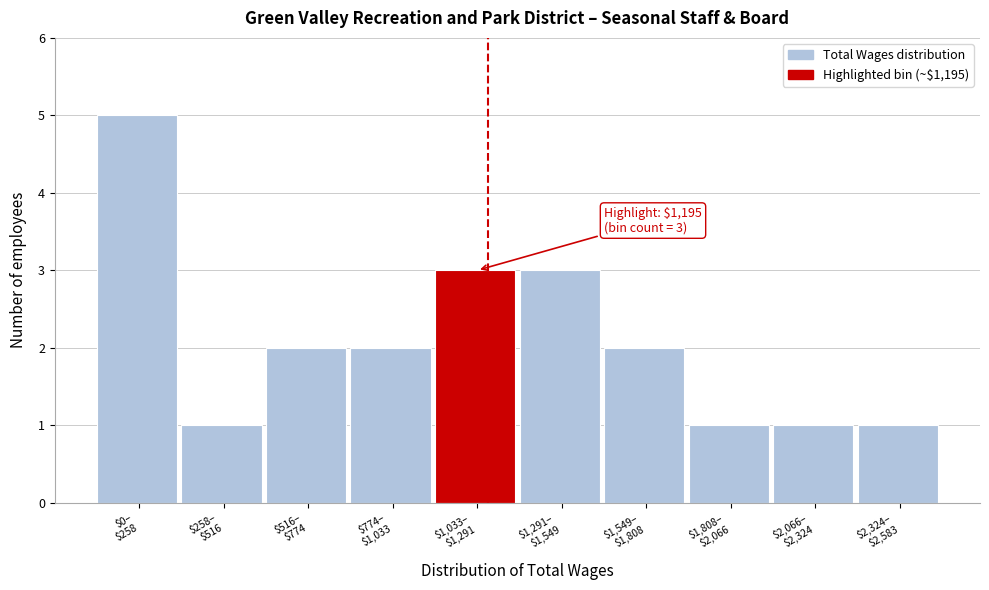

Reading right to left, transcribe all the data shown in this chart.

1	1	1	2	3	3	2	2	1	5